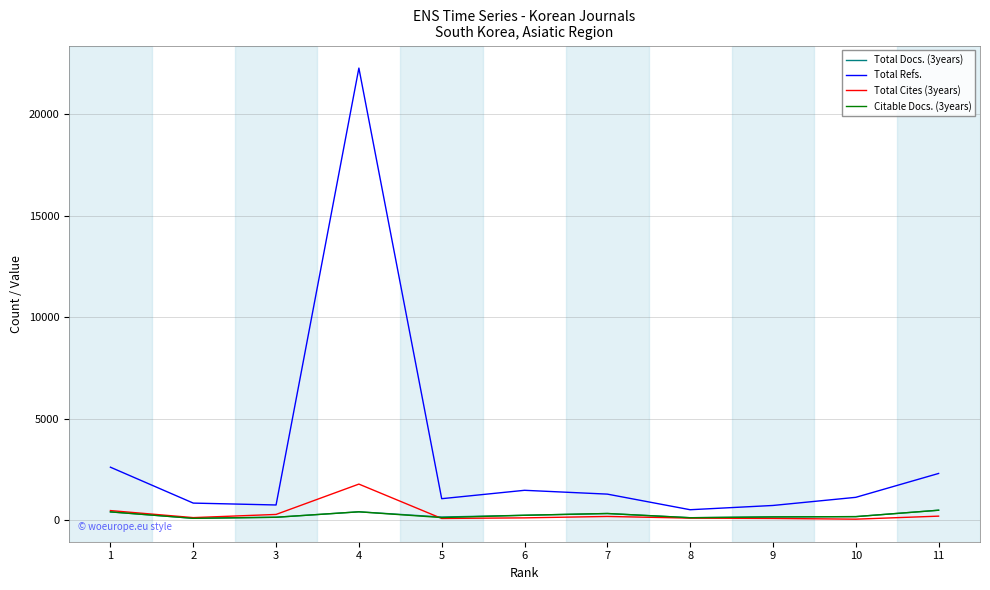

True or false: Total Cites (3years) has a value of 477 at 1.

True